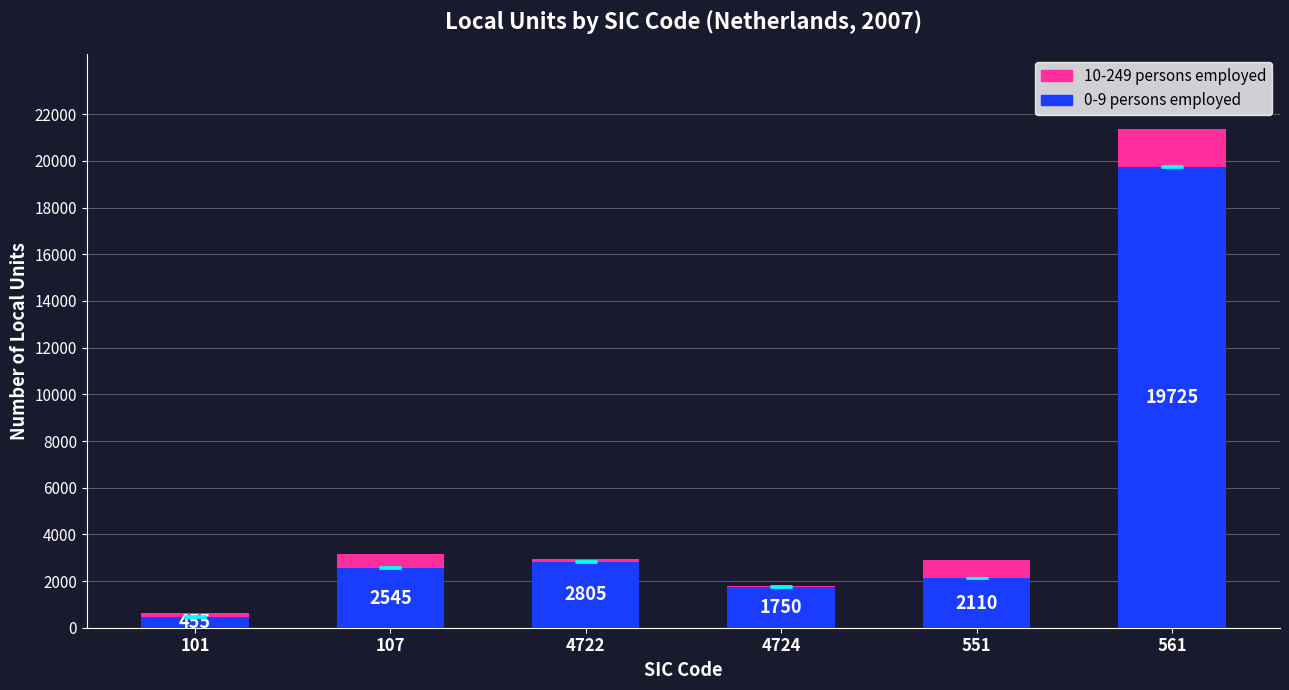

At which category is the sum across all series the highest?

561